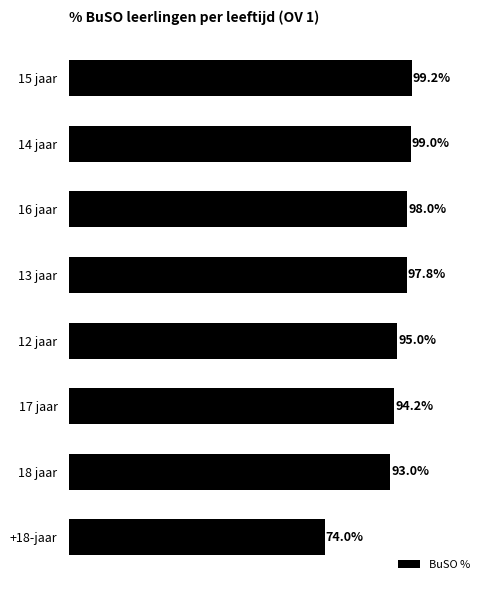

Which label corresponds to the smallest value in the chart?

+18-jaar